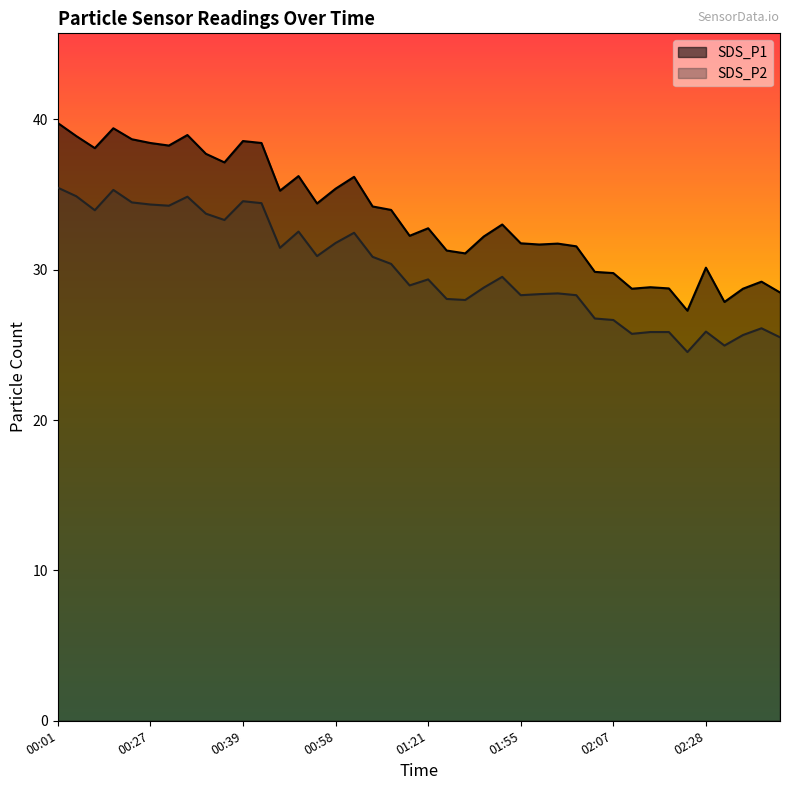

Which series has the widest spread of values?

SDS_P1